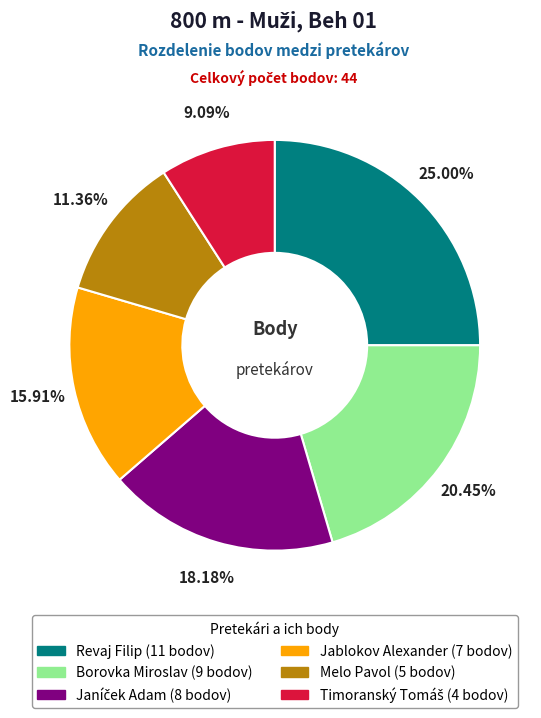

How much of the chart is everything except Melo Pavol?

88.6%